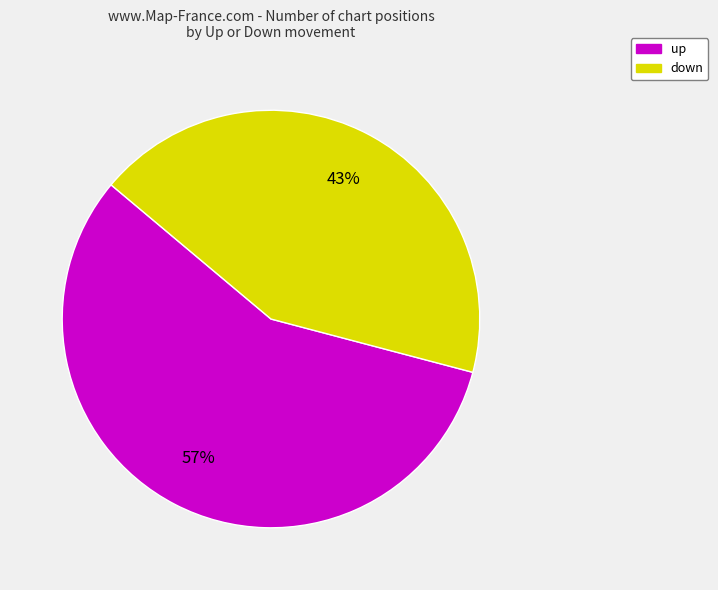

Which has a higher value, down or up?

up